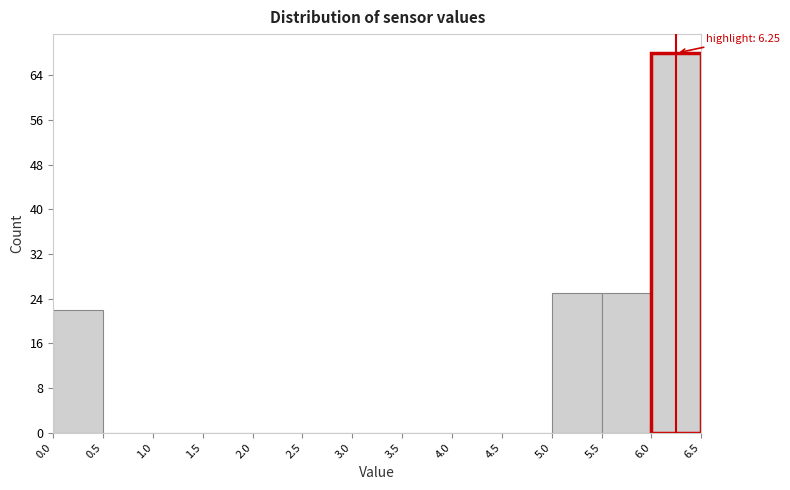

Over which range of the x-axis is the bar tallest?

6.0 to 6.5